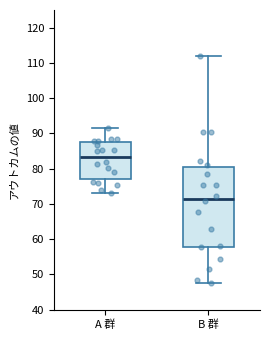

Reading left to right, transcribe this box plot: for each box, give where its median line is, the range the box spans, and where its two whiskers end, as read against the y-axis. The values are not printed on the chart, so give them approximately, as read against the axis.

A 群: median 83, box 77 to 88, whiskers 73 to 91
B 群: median 71, box 58 to 80, whiskers 48 to 112